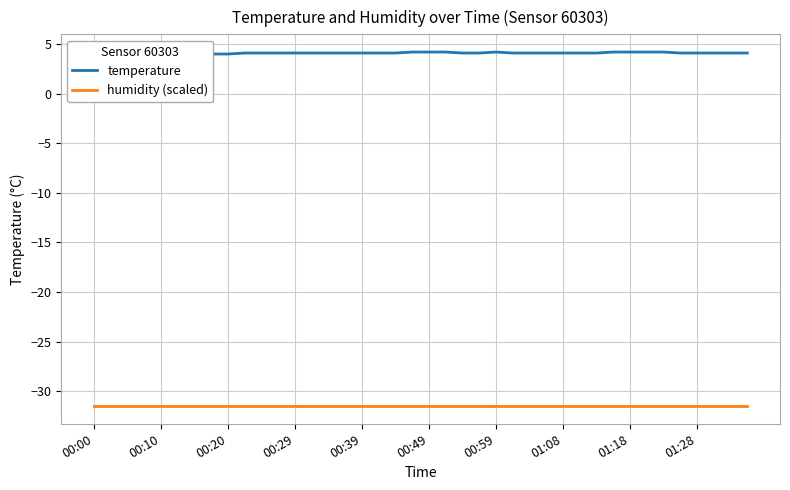

Is the value of humidity (scaled) at 39 greater than the value of temperature at 25?

No